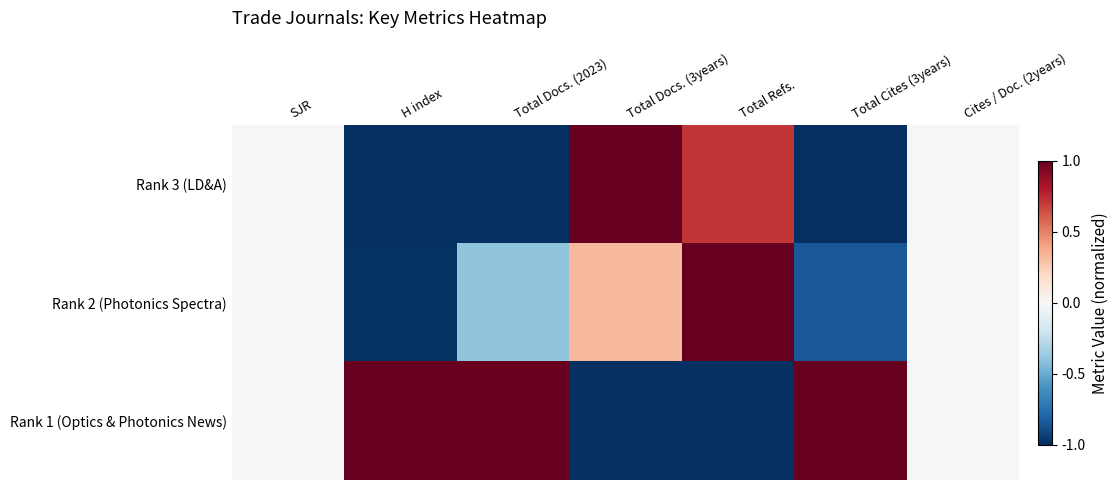

Reading right to left, transcribe all the data shown in this chart.

Rank 3 (LD&A): Cites / Doc. (2years)=0.0	Total Cites (3years)=-1.0	Total Refs.=0.7	Total Docs. (3years)=1.0	Total Docs. (2023)=-1.0	H index=-1.0	SJR=0.0
Rank 2 (Photonics Spectra): Cites / Doc. (2years)=0.0	Total Cites (3years)=-0.8	Total Refs.=1.0	Total Docs. (3years)=0.3	Total Docs. (2023)=-0.4	H index=-1.0	SJR=0.0
Rank 1 (Optics & Photonics News): Cites / Doc. (2years)=0.0	Total Cites (3years)=1.0	Total Refs.=-1.0	Total Docs. (3years)=-1.0	Total Docs. (2023)=1.0	H index=1.0	SJR=0.0